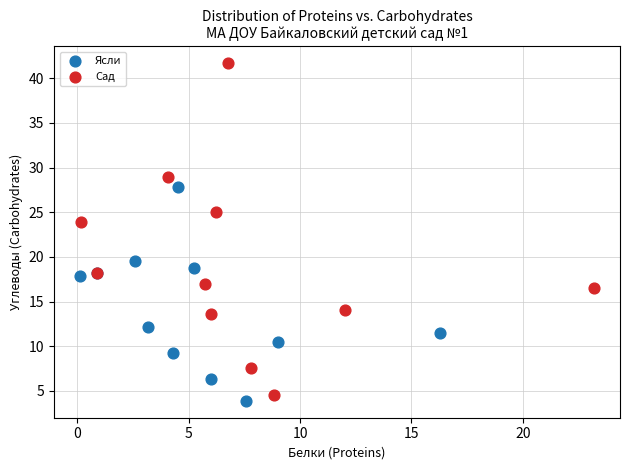

Which series has the widest spread of Y values?

Сад